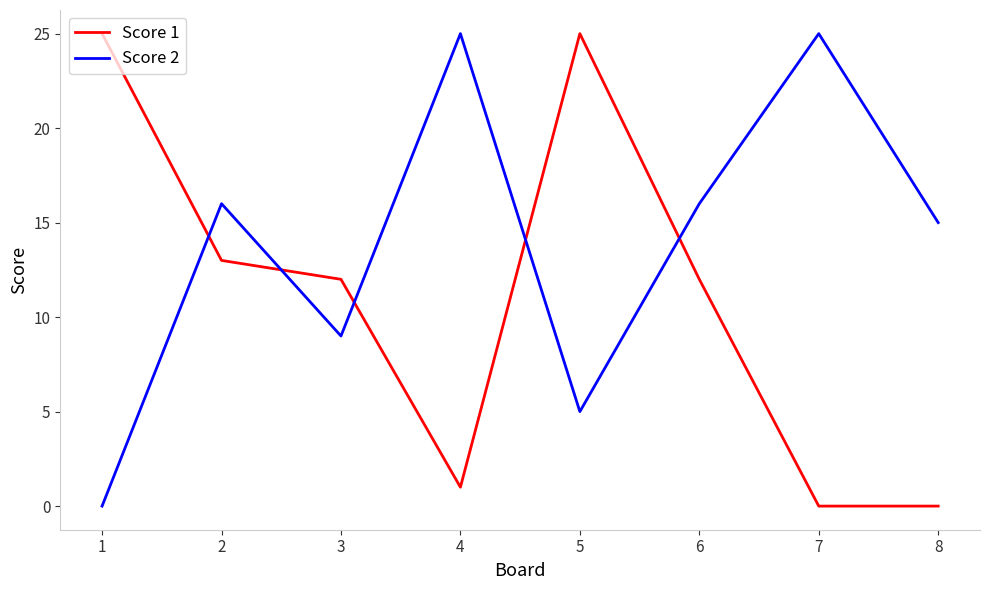

Count the number of data series in this chart.

2